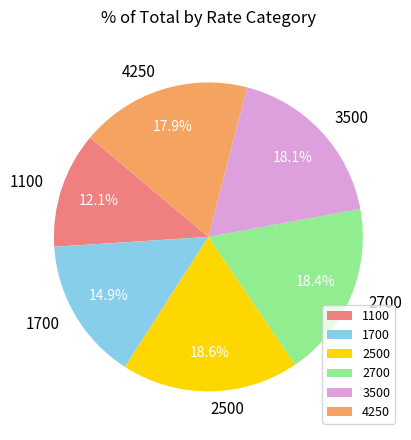

Count the number of slices in the pie.

6